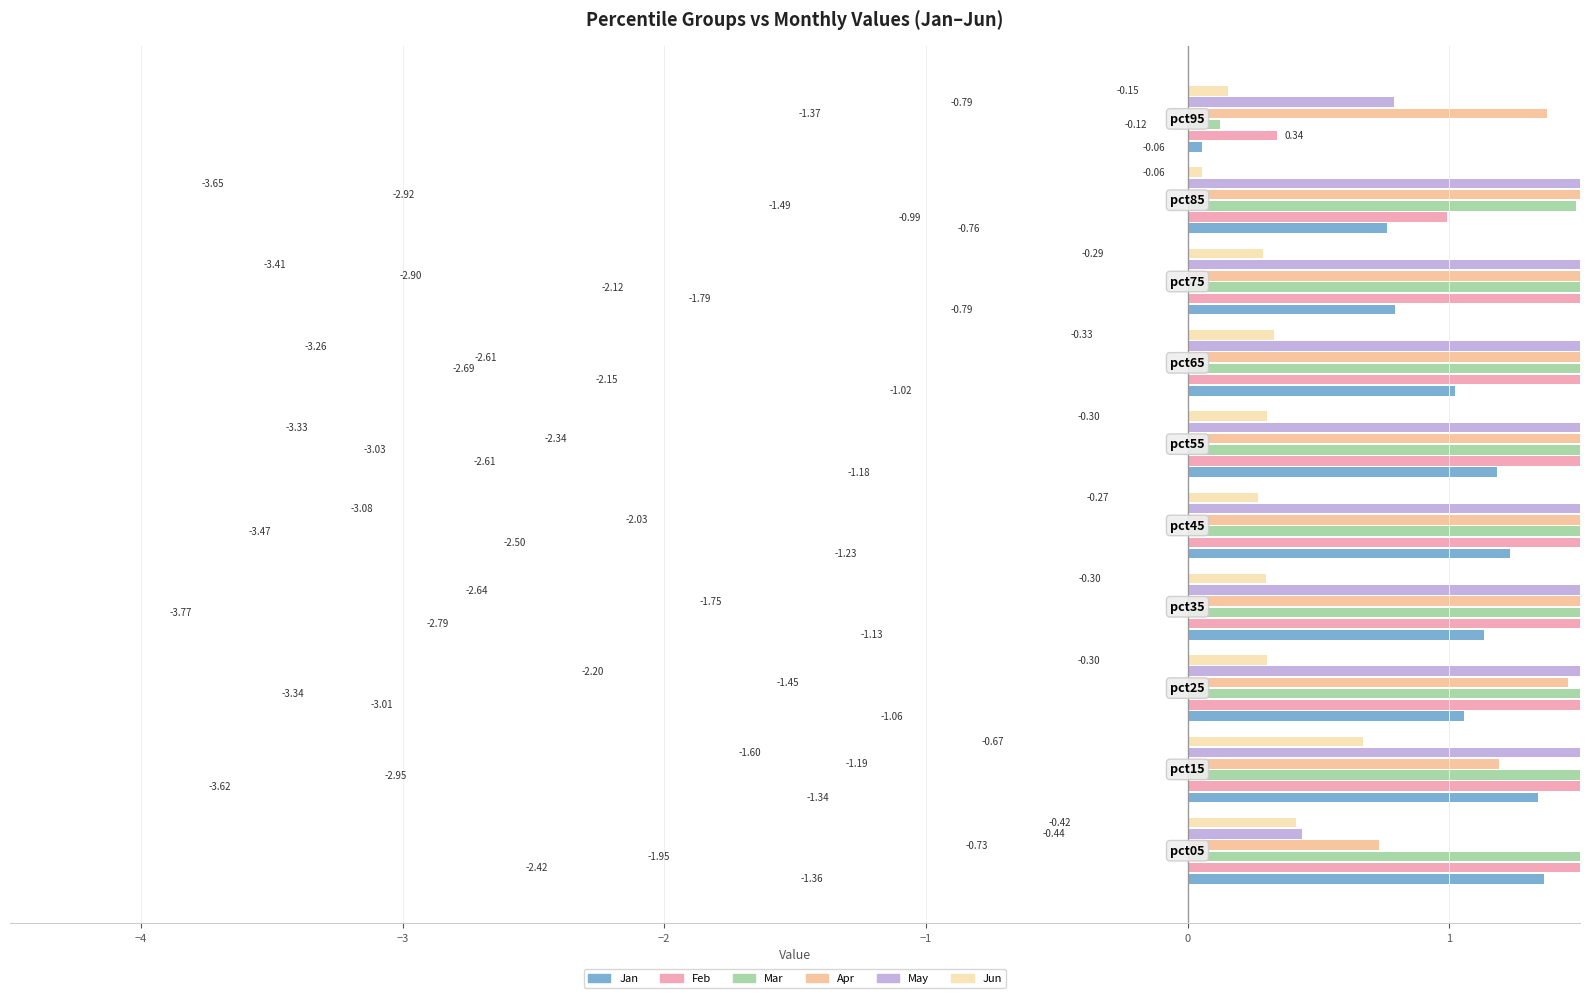

Rank the series by their maximum value, from highest to lowest.

Mar, May, Feb, Apr, Jan, Jun